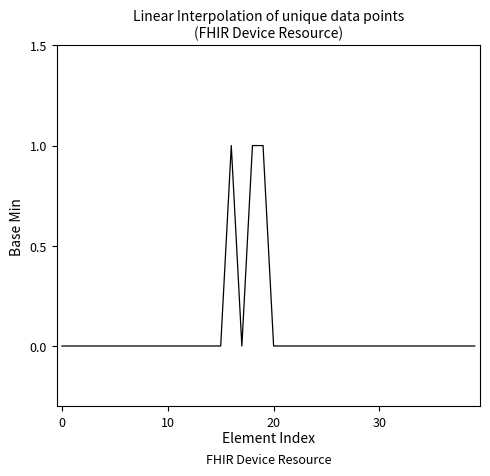

Reading left to right, extract all data points from this chart.

0	0	0	0	0	0	0	0	0	0	0	0	0	0	0	0	1	0	1	1	0	0	0	0	0	0	0	0	0	0	0	0	0	0	0	0	0	0	0	0